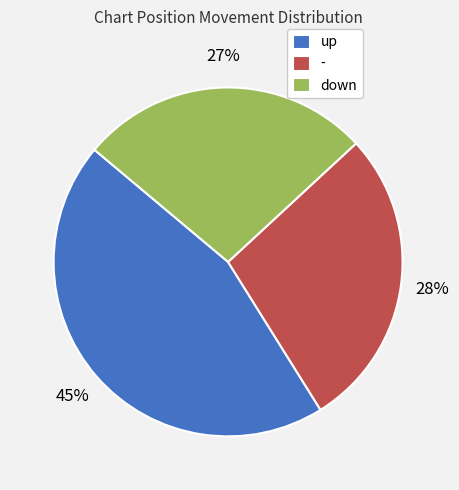

To the nearest percent, what portion does up represent?

45%